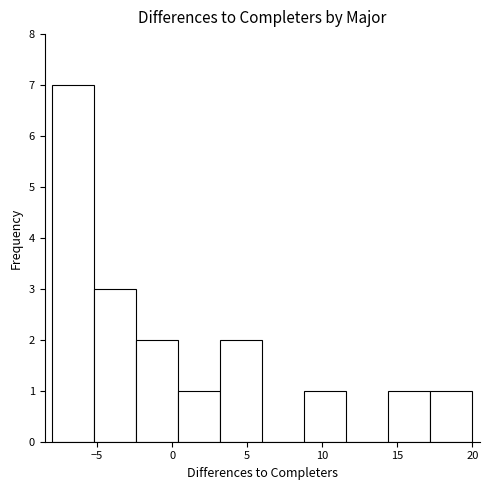

Reading left to right, transcribe this chart: for each bar, give the range it covers on the x-axis and its height. Neither the bar edges nor the heights are printed on the chart, so give them approximately, as read against the axes.

-8.0 to -5.2: 7
-5.2 to -2.4: 3
-2.4 to 0.4: 2
0.4 to 3.2: 1
3.2 to 6.0: 2
6.0 to 8.8: 0
8.8 to 11.6: 1
11.6 to 14.4: 0
14.4 to 17.2: 1
17.2 to 20.0: 1